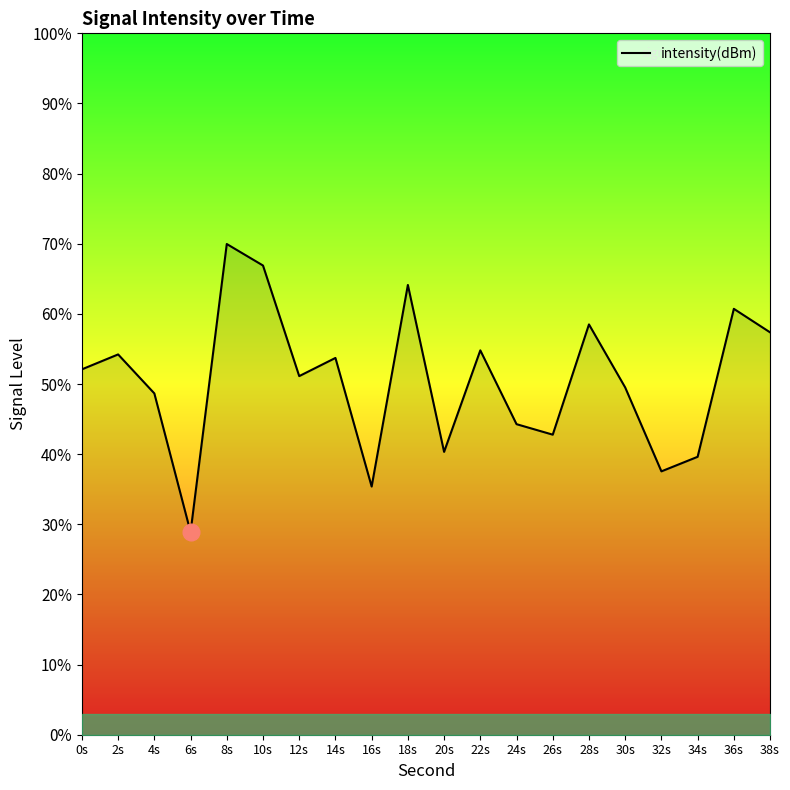

How many lines are shown in the chart?

1